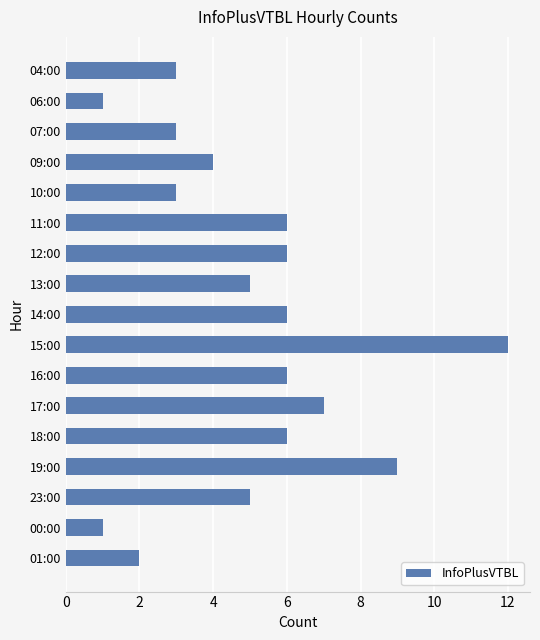

How many categories are shown in the chart?

17